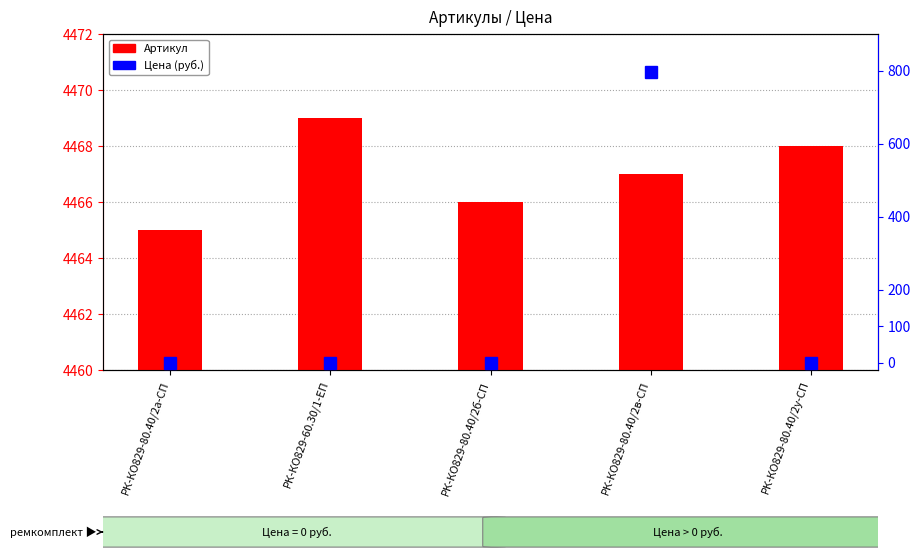

Does the chart contain stacked bars?

No